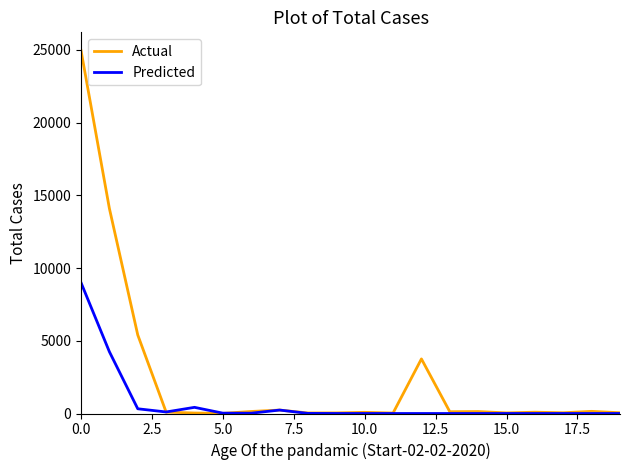

Which series has the largest total across all categories?

Actual